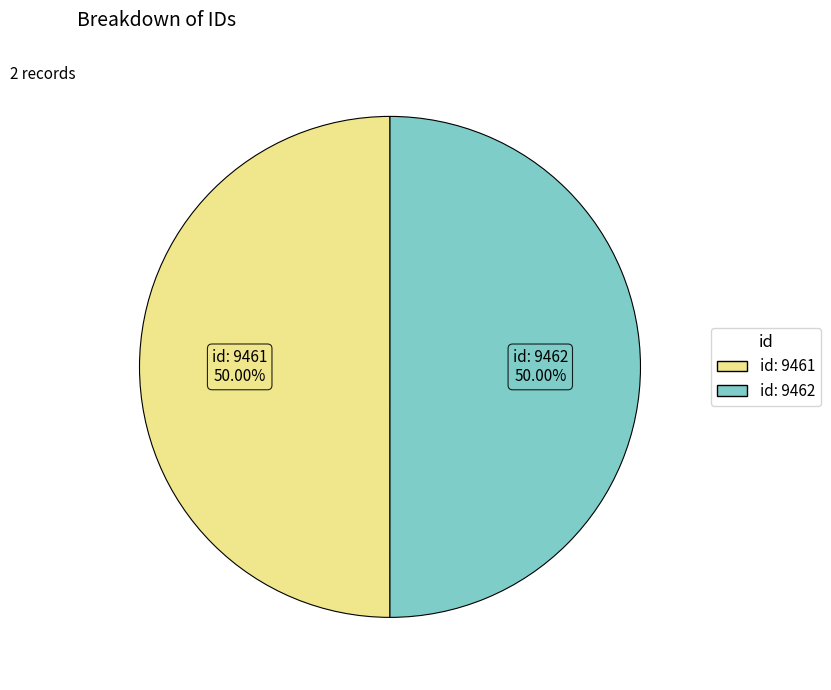

Approximately how many times larger is the value at id: 9461 compared to id: 9462?

1.0